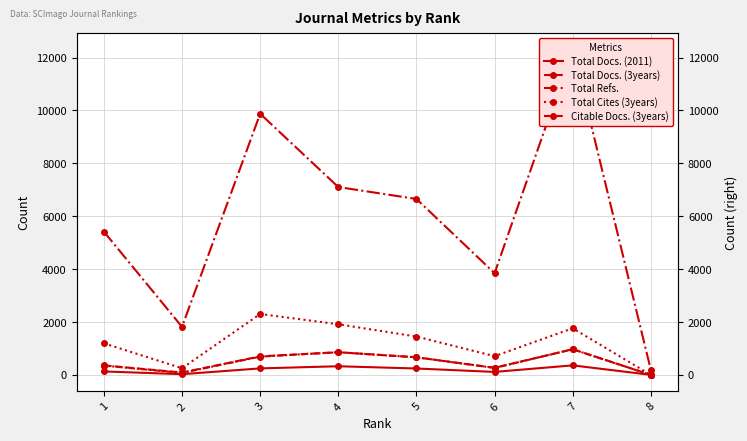

True or false: Total Docs. (2011) has a value of 5 at 8.

True